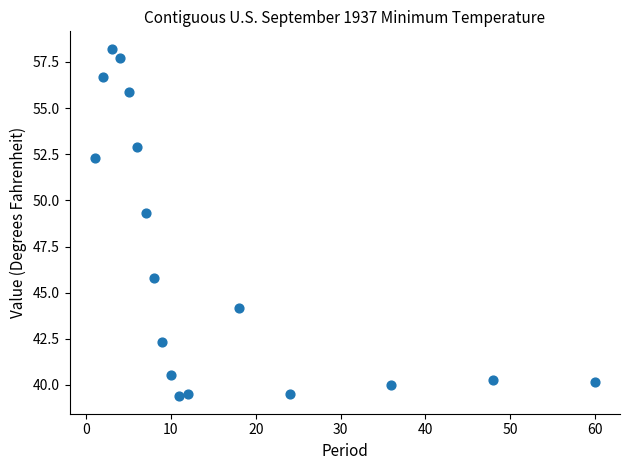

What is the range of Y values (max minus min)?

18.8